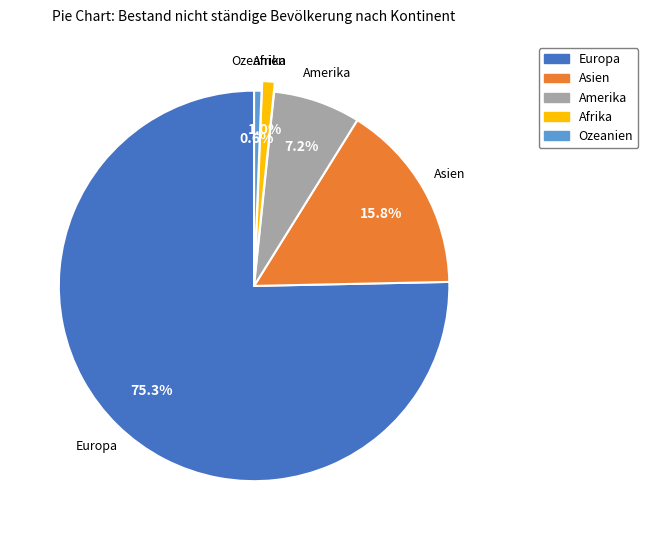

Is there any slice that represents more than half of the pie?

Yes